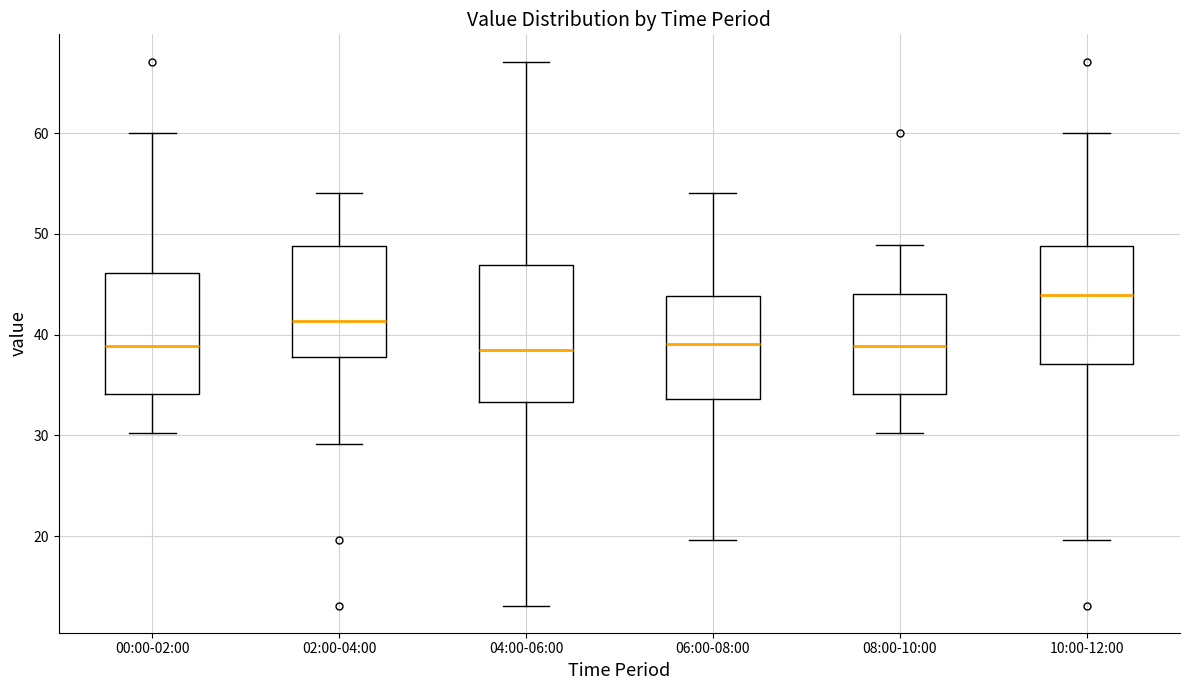

Which box's median line is the highest?

10:00-12:00